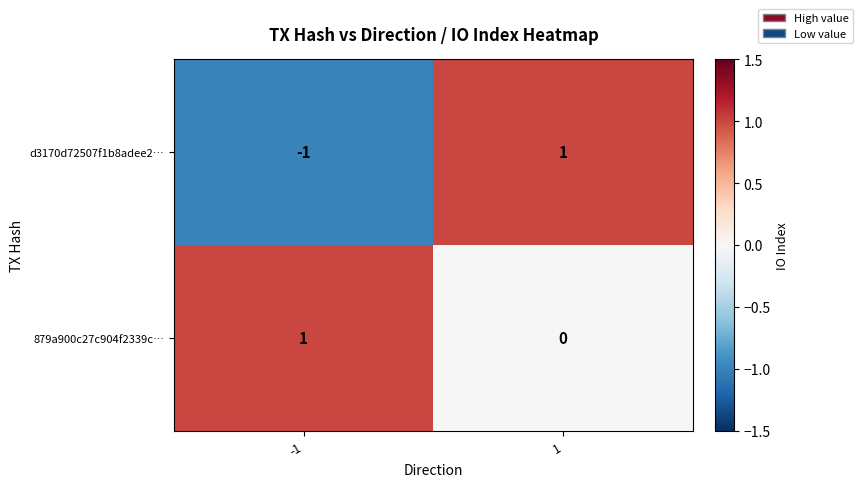

Is it true that 879a900c27c904f2339c… equals 1 at 1?

False